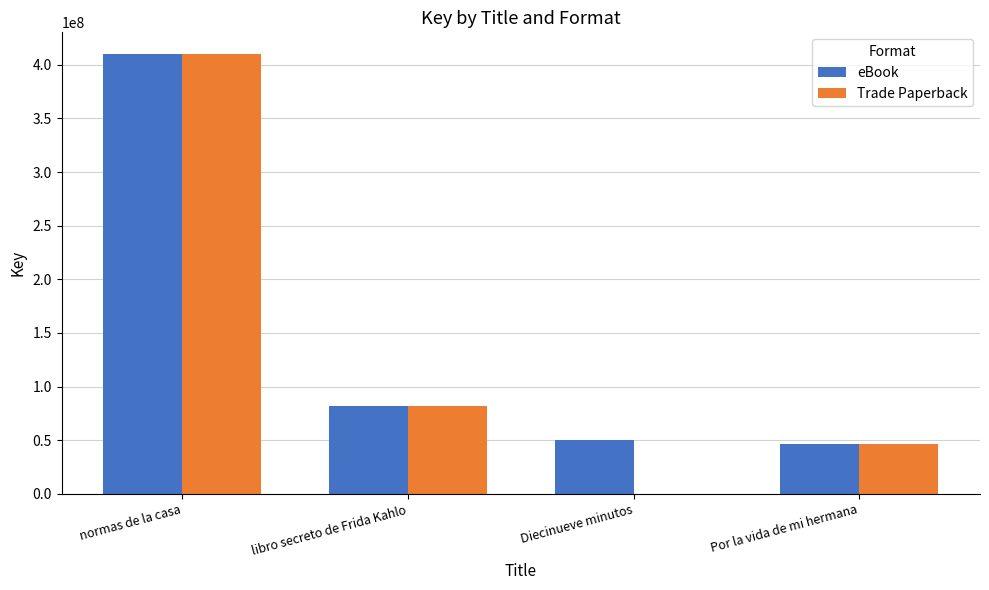

What value does the eBook series have at libro secreto de Frida Kahlo?

82075986